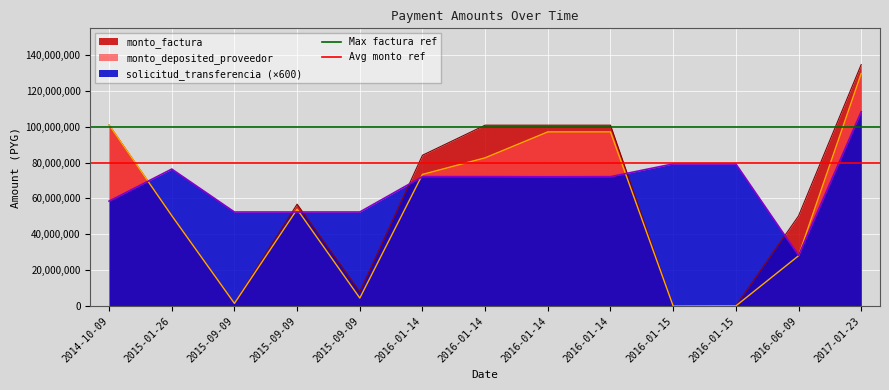

Is it true that Max factura ref equals 132667986 at 2015-01-26?

False